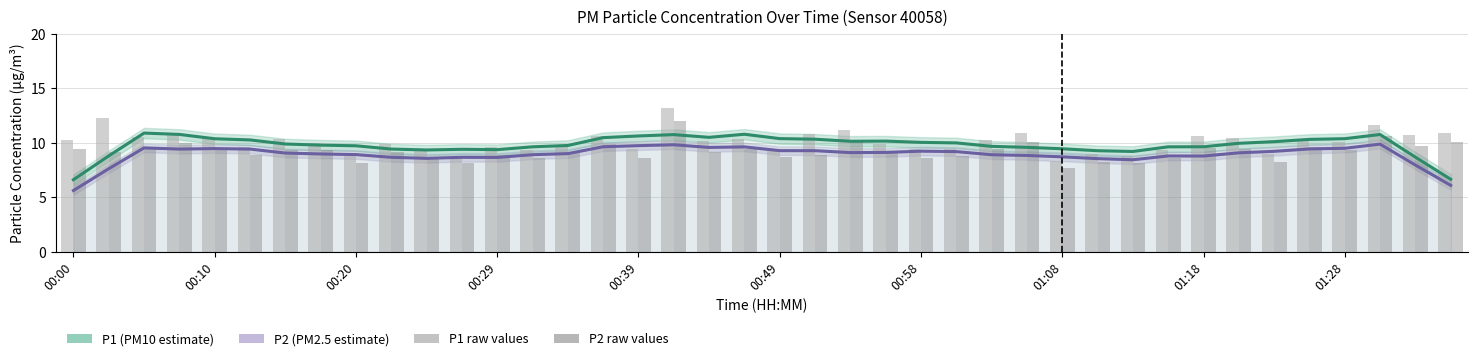

List the series in order of their peak value, lowest first.

P2 (PM2.5 estimate), P1 (PM10 estimate), P2 raw, P1 raw